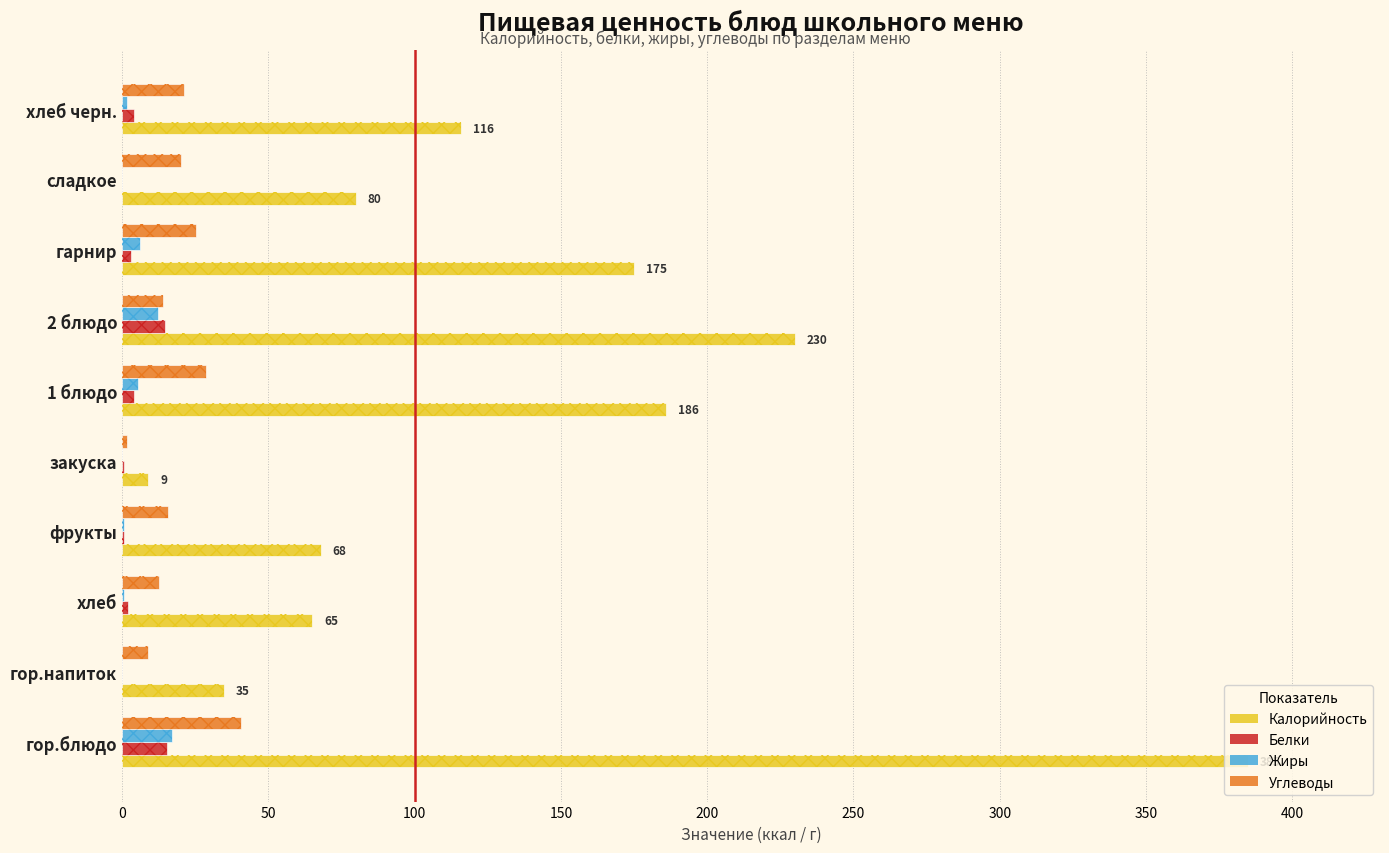

What is the value of the Калорийность bar at the 5th from the left?

9.0